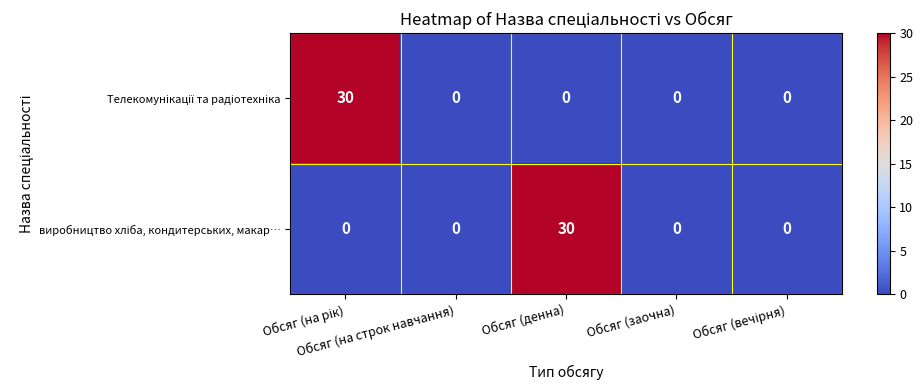

What is the maximum value shown in the chart?

30